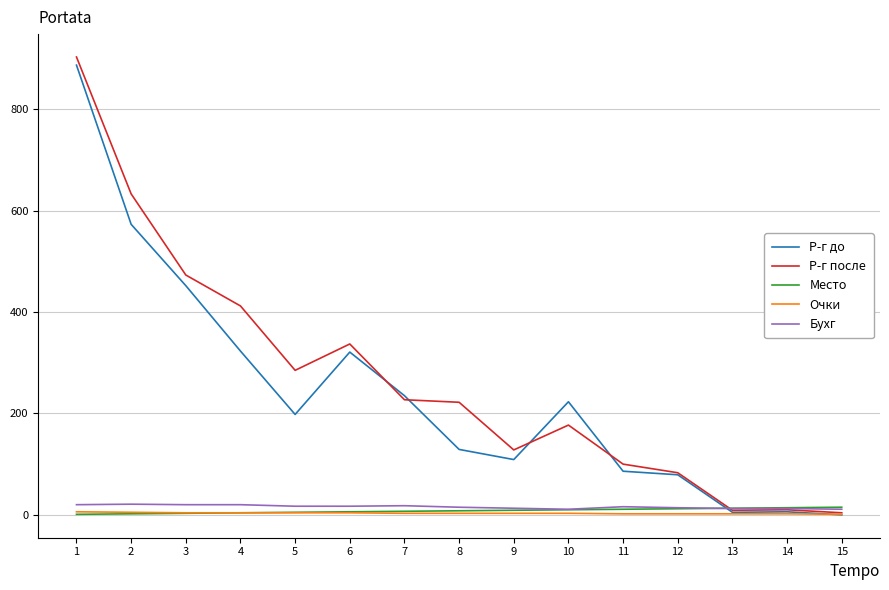

True or false: Р-г до has more than 0 points higher than both neighbors.

True